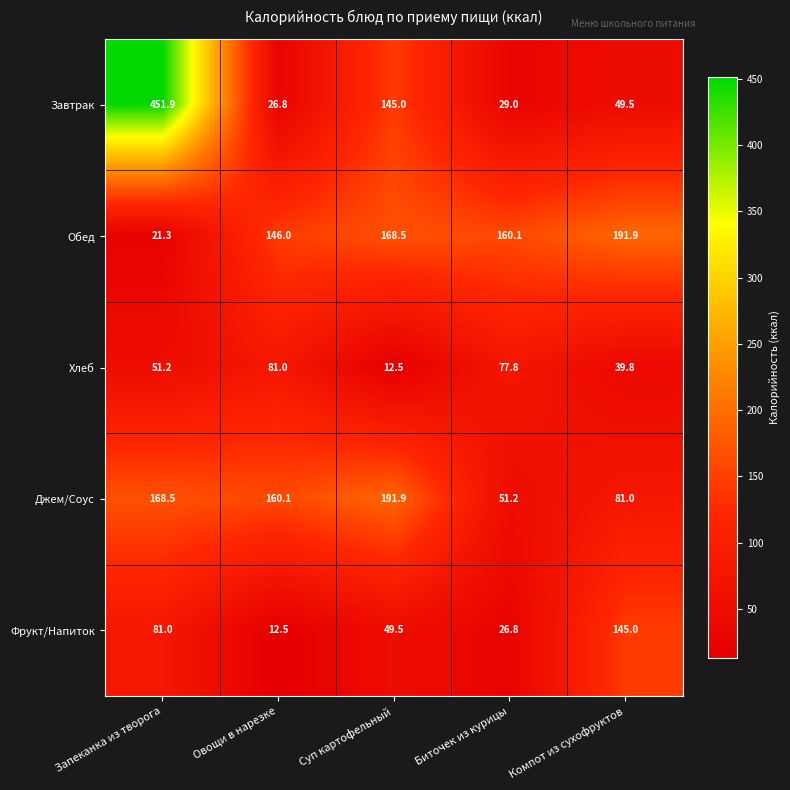

What is the total value across all series at Биточек из курицы?

344.9